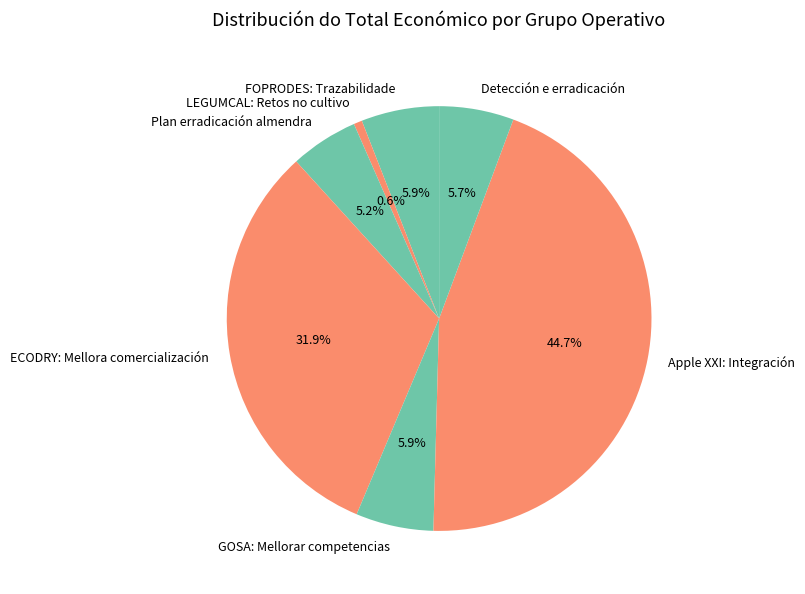

Which slice is the smallest?

LEGUMCAL: Retos no cultivo